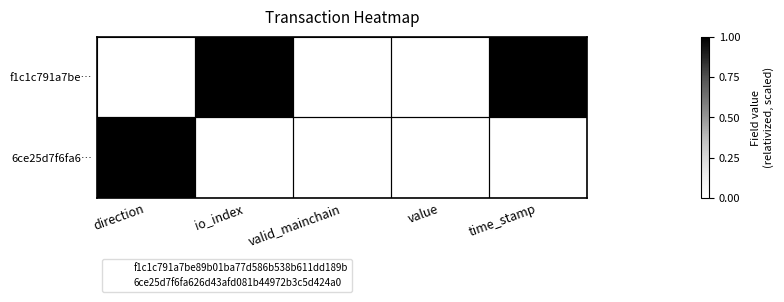

Which label corresponds to the largest value in the chart?

io_index